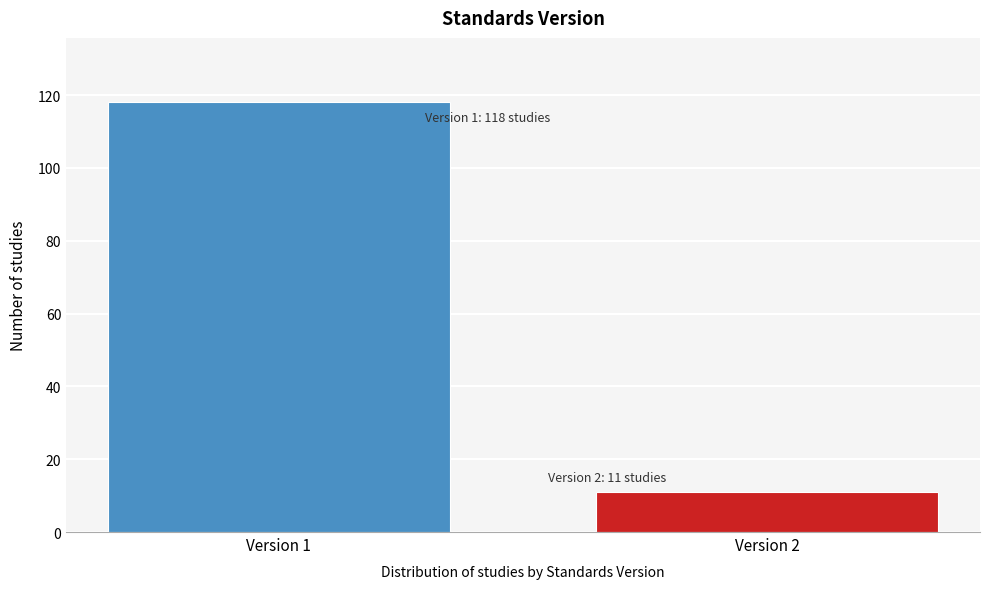

Reading right to left, what are all the values shown in this chart?

Version 2=11	Version 1=118